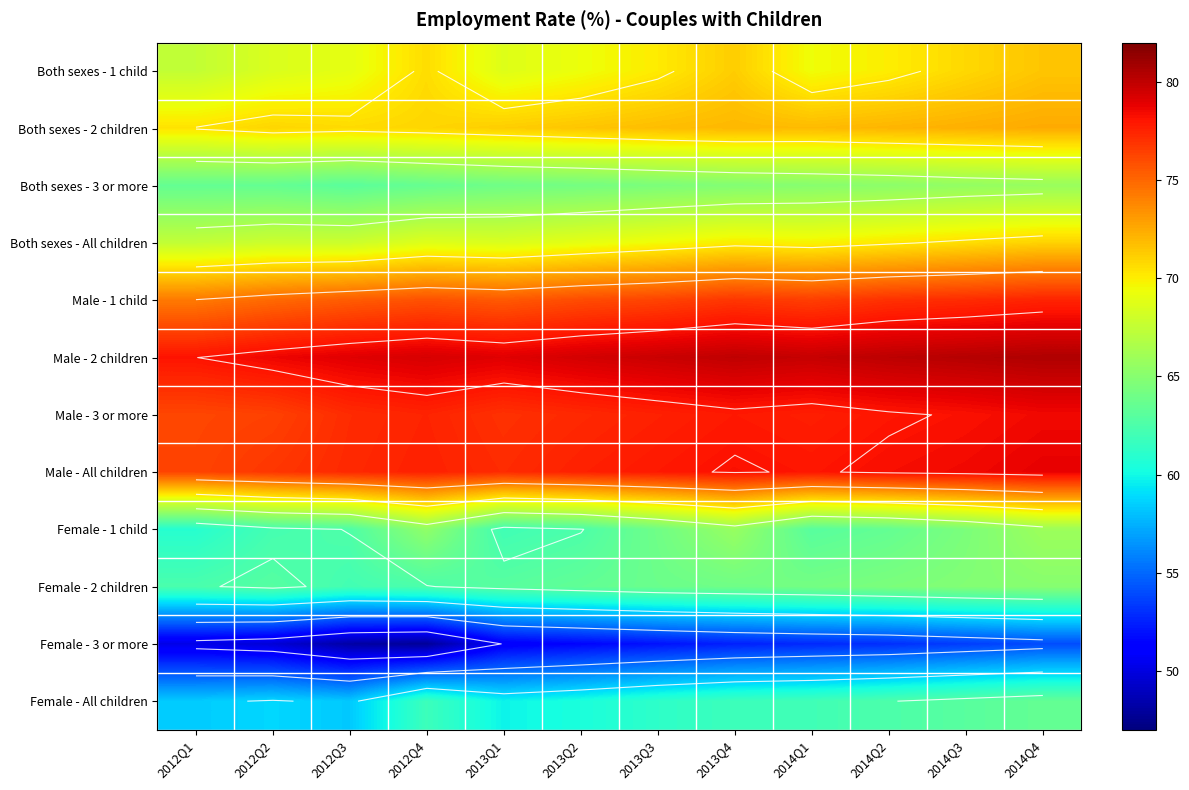

What is the spread (max minus min) of values at 2013Q1?

28.0